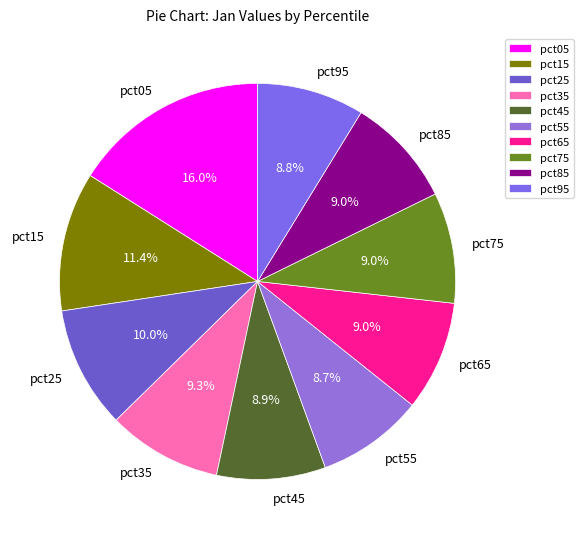

Which slice is the largest?

pct05